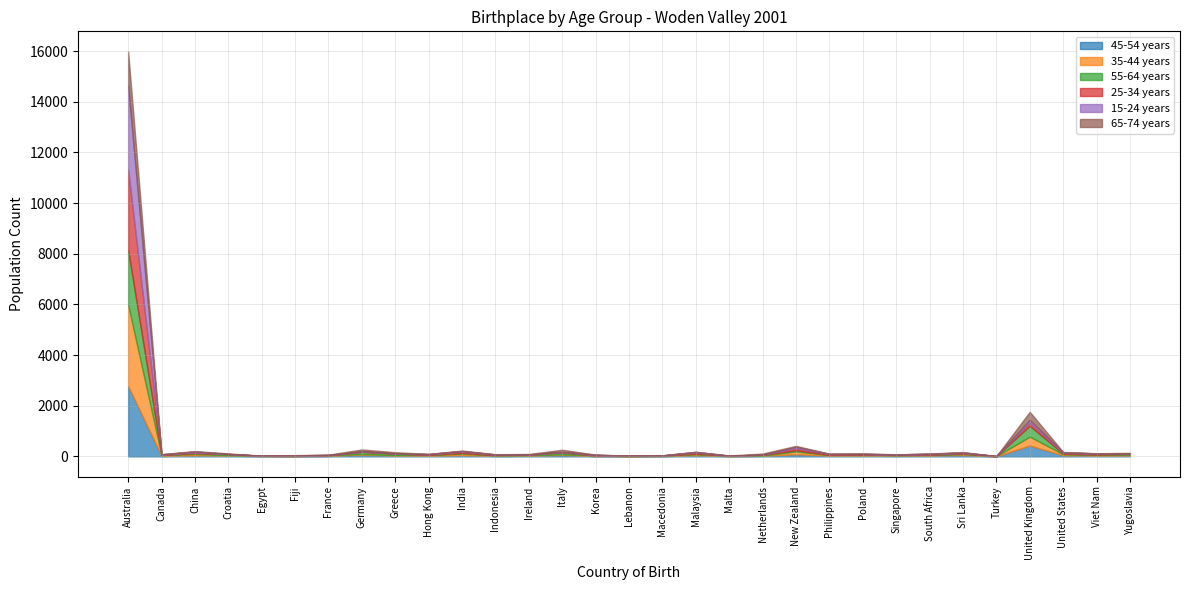

How many values in 45-54 years are above zero?

30